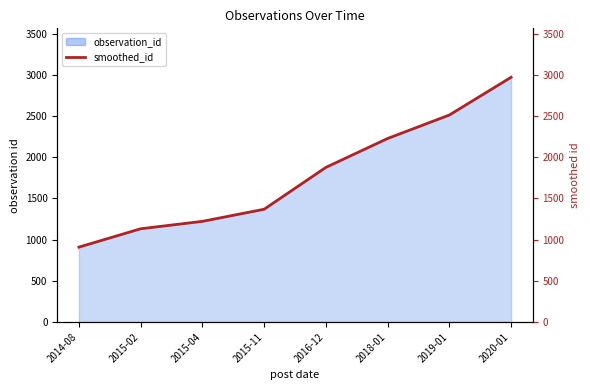

Where is the data nearest to the value 1940?

2016-12